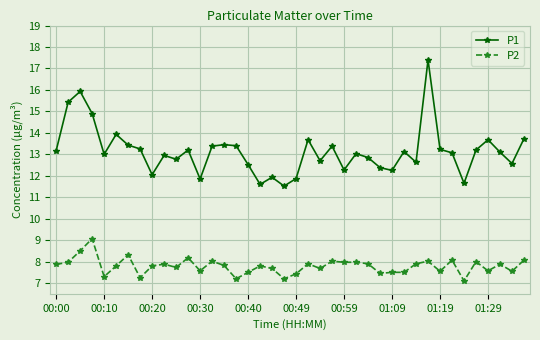

What is the sum of all P1 values?

525.5